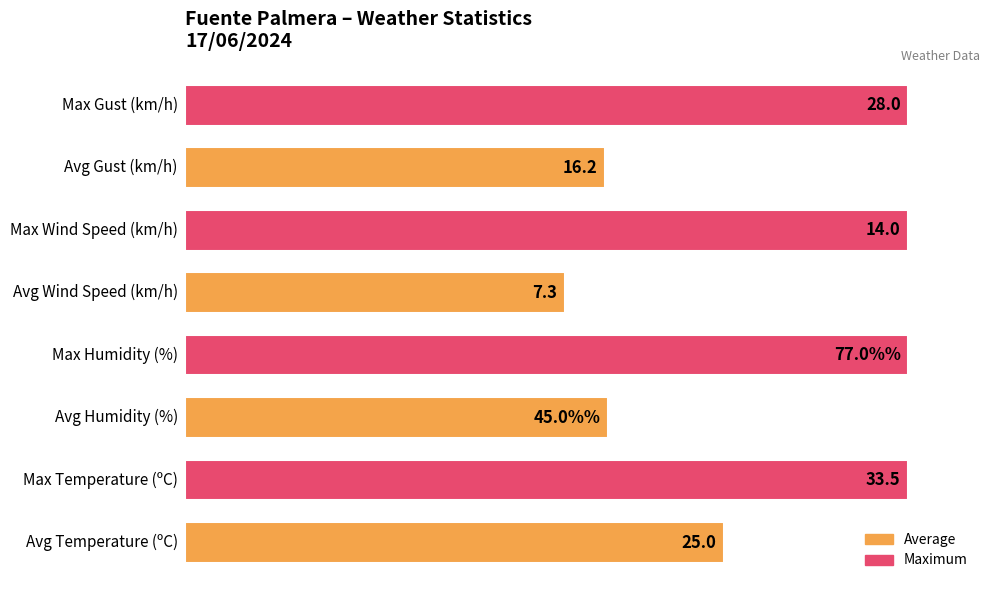

Are the bars horizontal?

Yes